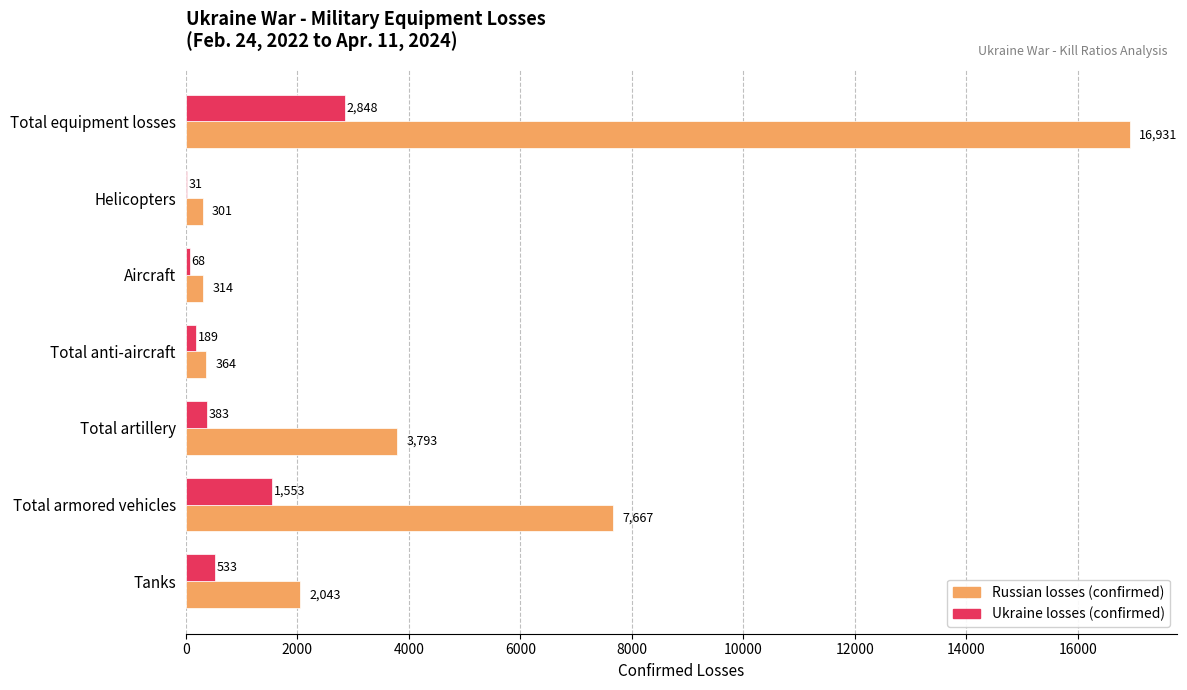

Which category has the highest value in the Ukraine losses (confirmed) series?

Total equipment losses